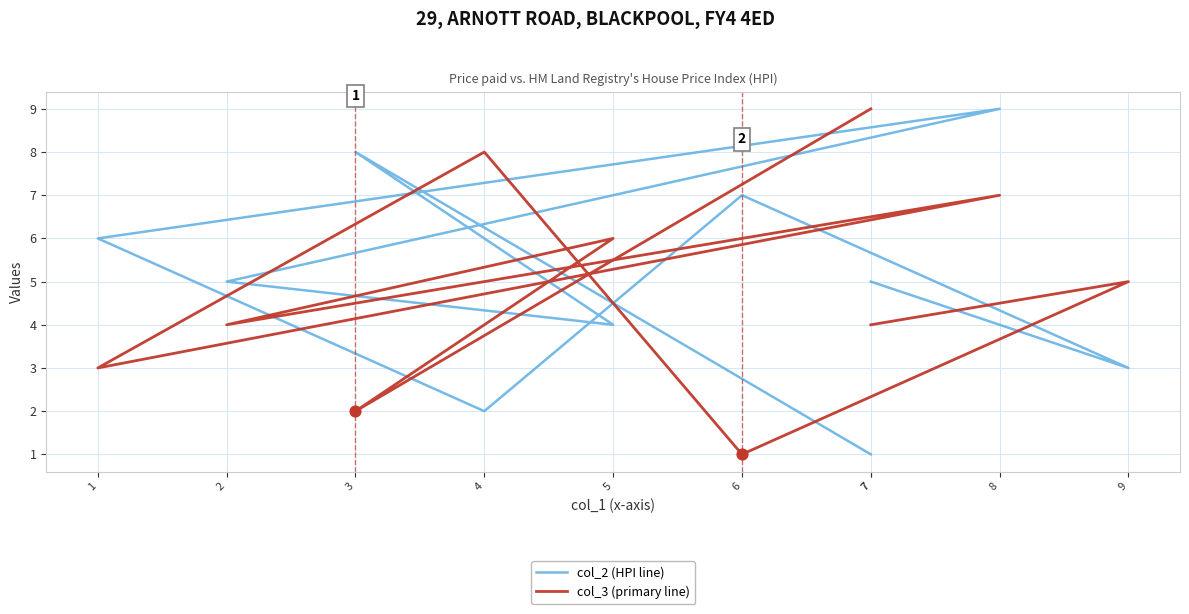

Which series contains the highest Y value?

col_2 (HPI line)